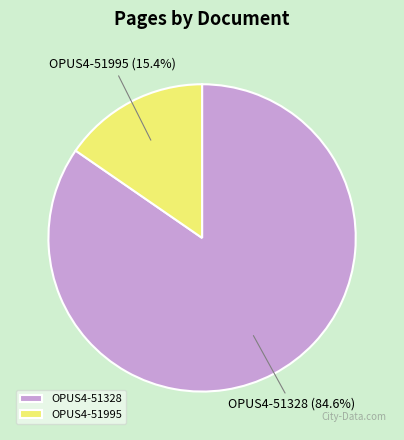

Between OPUS4-51328 and OPUS4-51995, which is larger?

OPUS4-51328